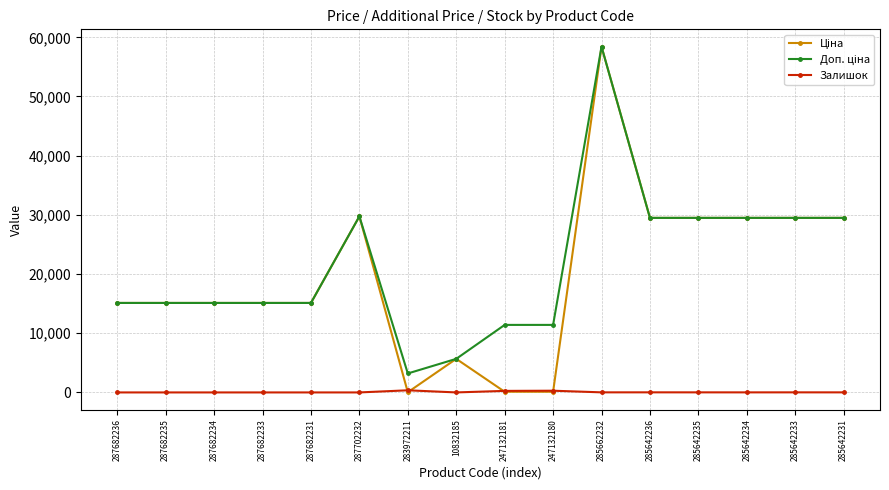

What is the difference between the highest and lowest values at 287682231?

15120.0